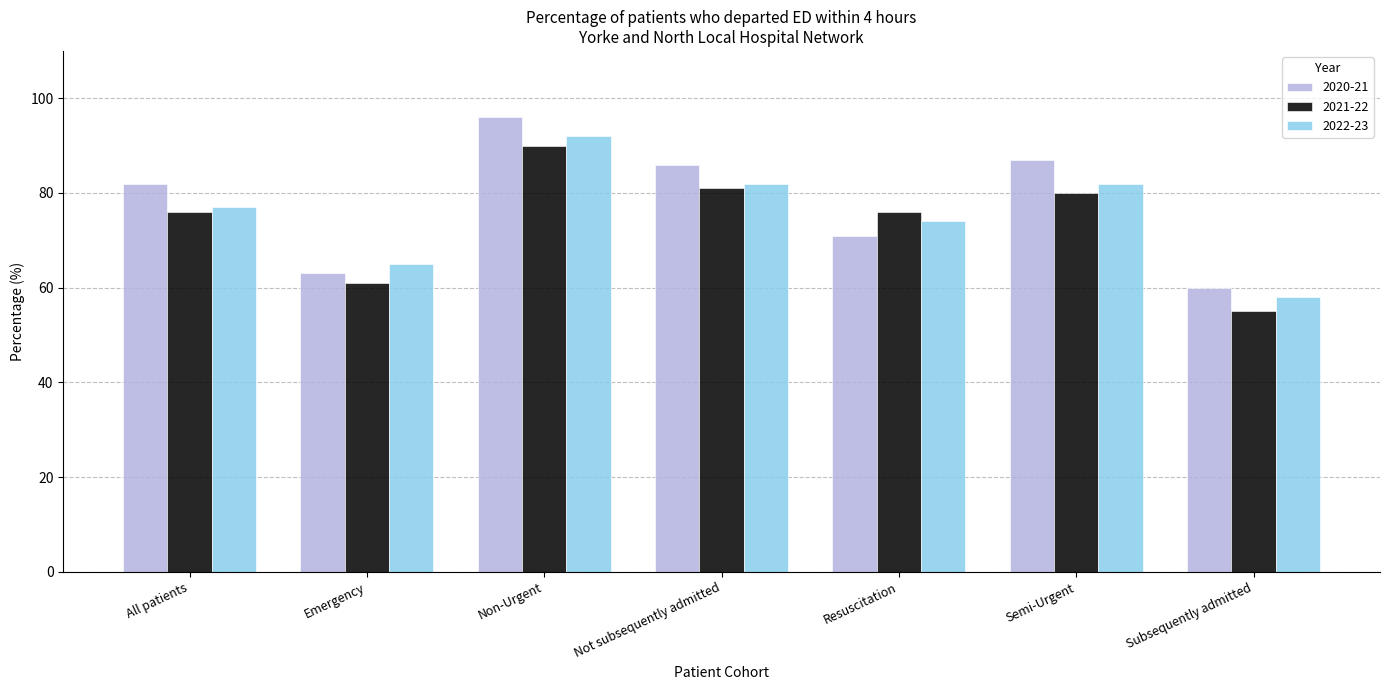

What is the spread (max minus min) of values at Emergency?

4